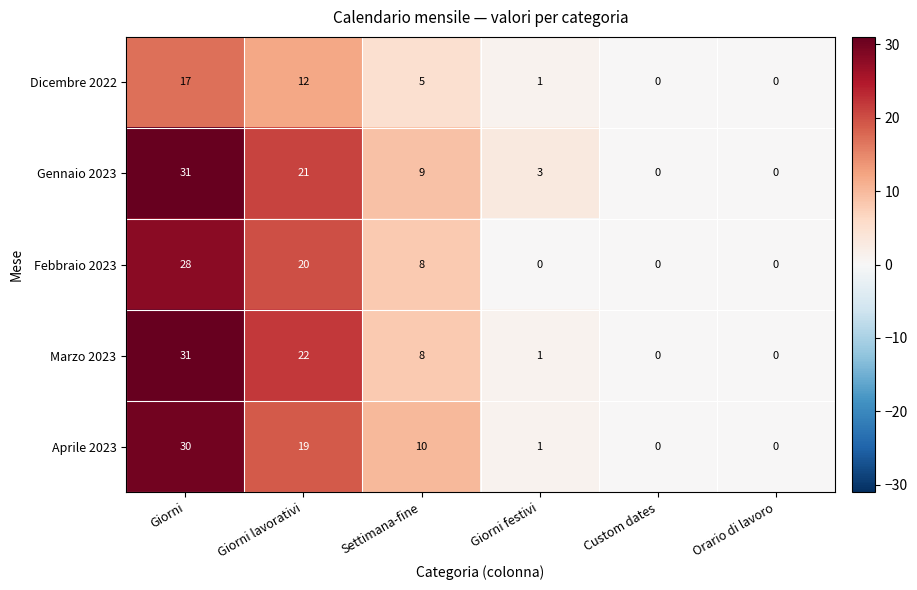

At which category is the sum across all series the highest?

Giorni